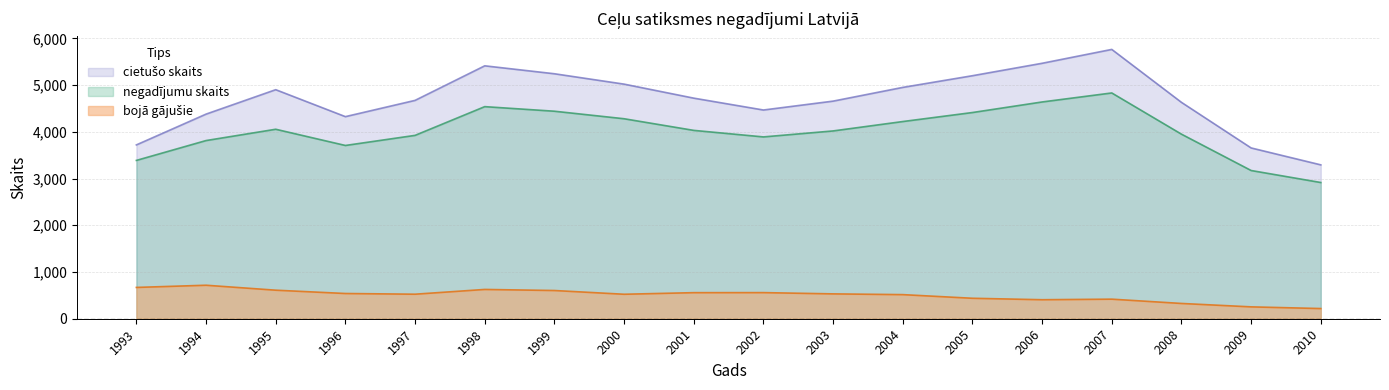

What is the value of the negadījumu skaits point at the 6th from the left?

4540